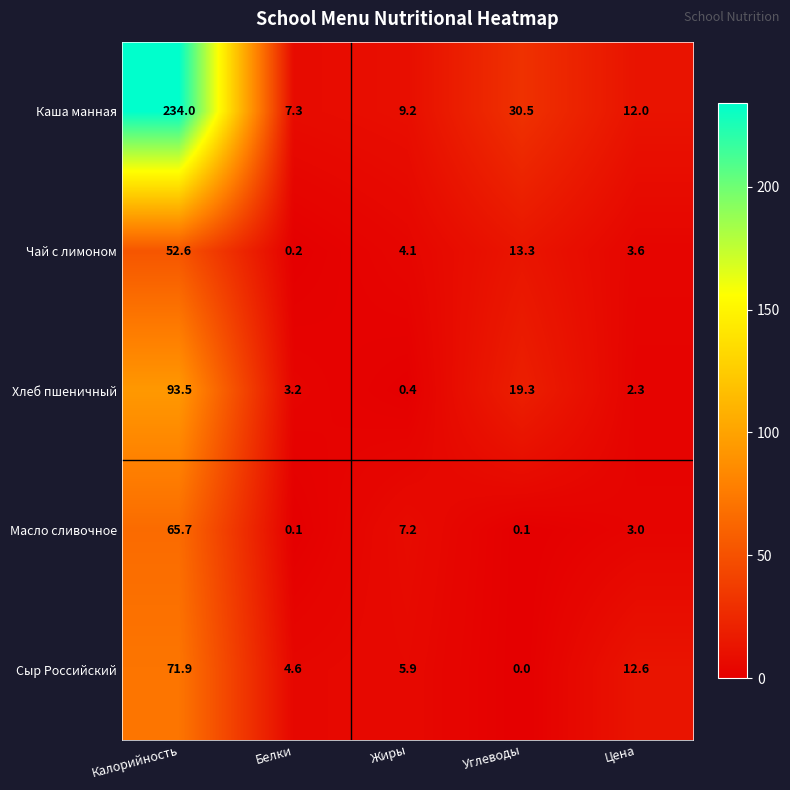

What is the difference between the second highest and second lowest values in the Чай с лимоном series?

9.7